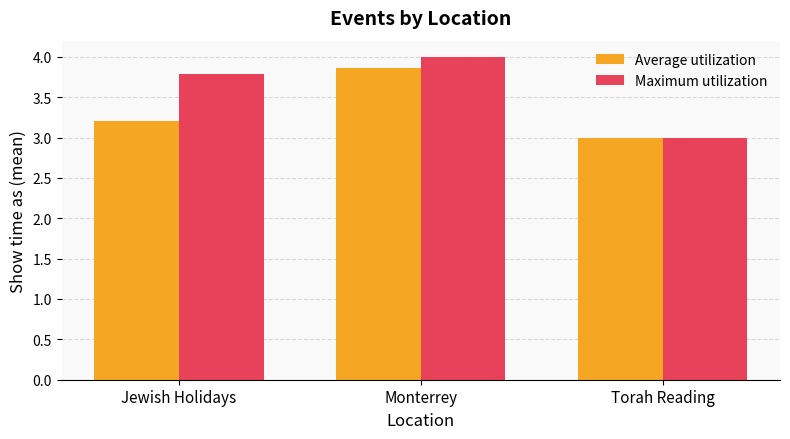

What is the sum of all Maximum utilization values?

10.8